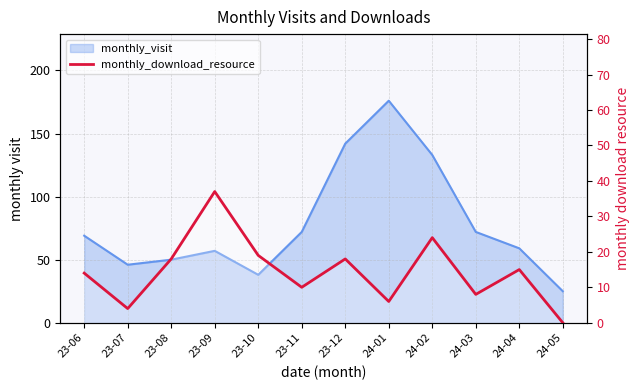

How many lines are shown in the chart?

1